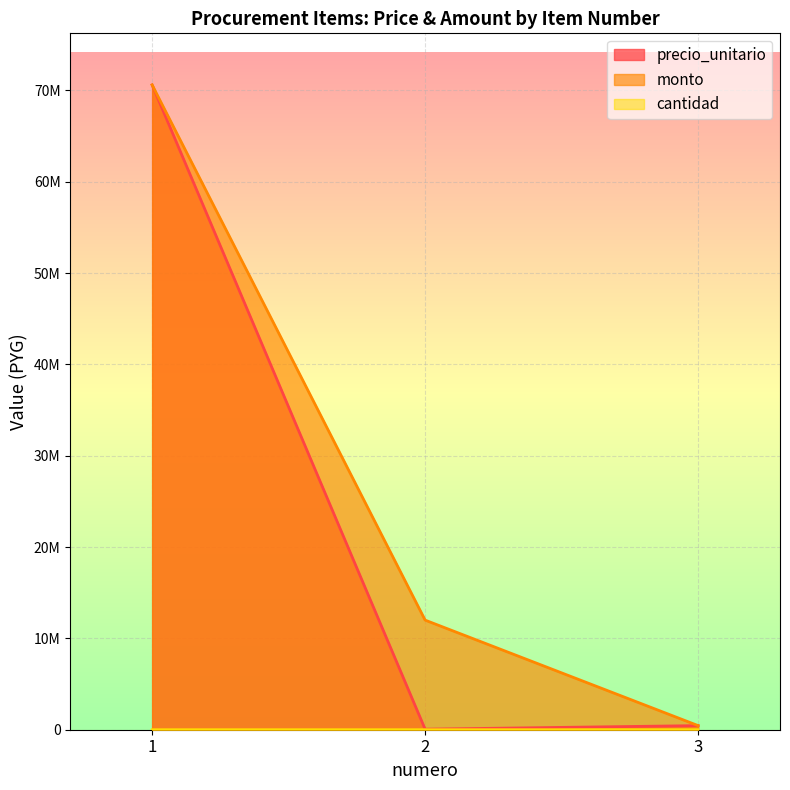

At 3, list the series in order from smallest to largest.

cantidad, precio_unitario, monto